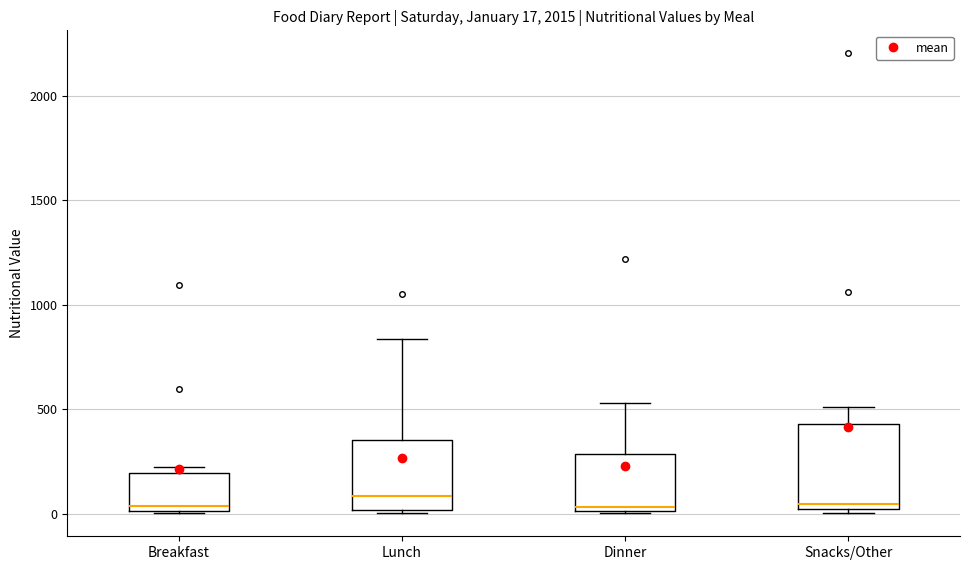

Which box is the tallest, from its lower edge to its upper edge?

Snacks/Other